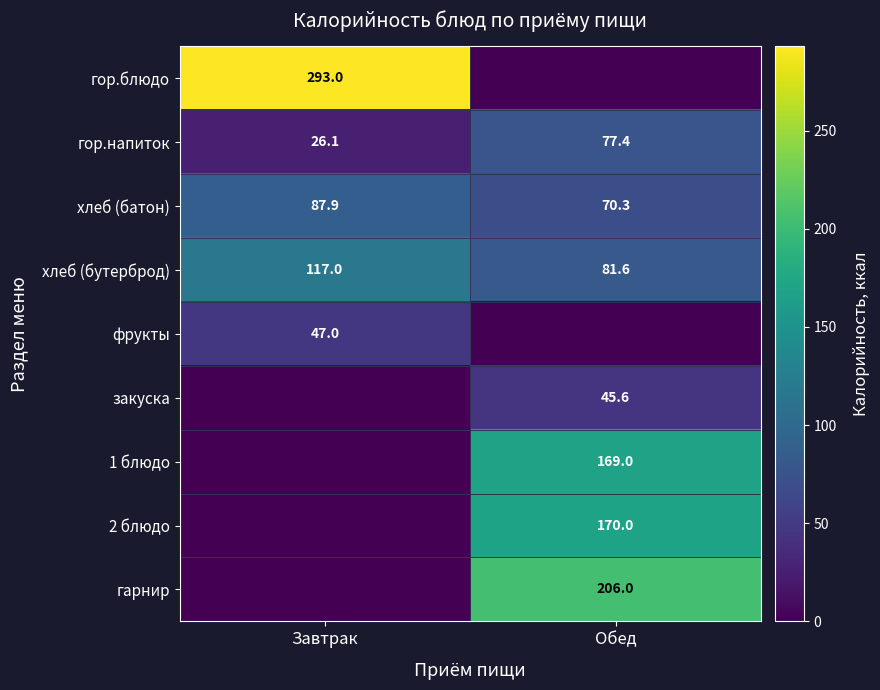

Count the number of data series in this chart.

9